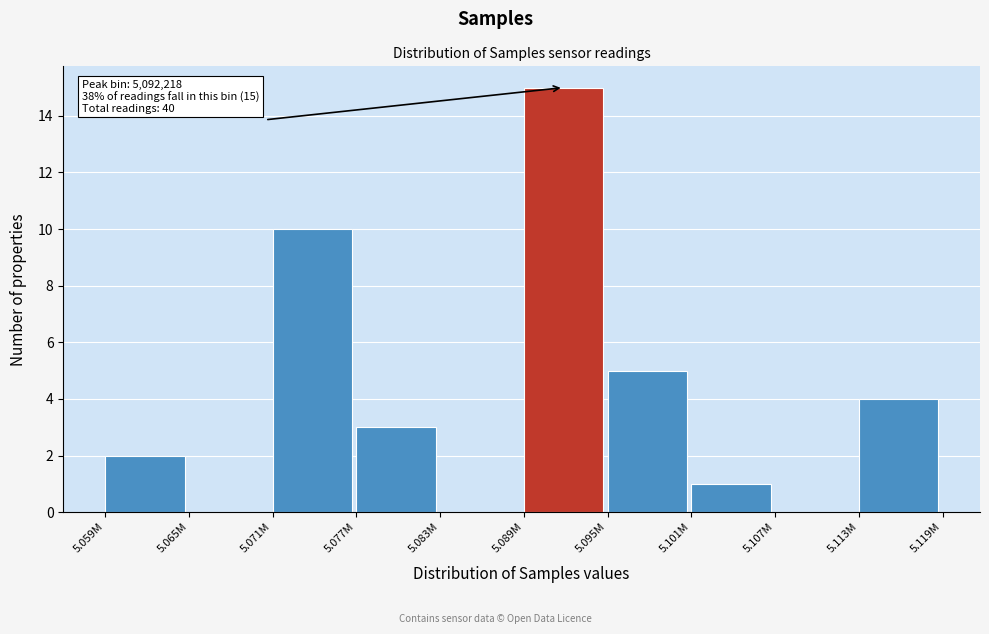

Reading right to left, list all the values displayed in this chart.

5.113M=4	5.107M=0	5.101M=1	5.095M=5	5.089M=15	5.083M=0	5.077M=3	5.071M=10	5.065M=0	5.059M=2